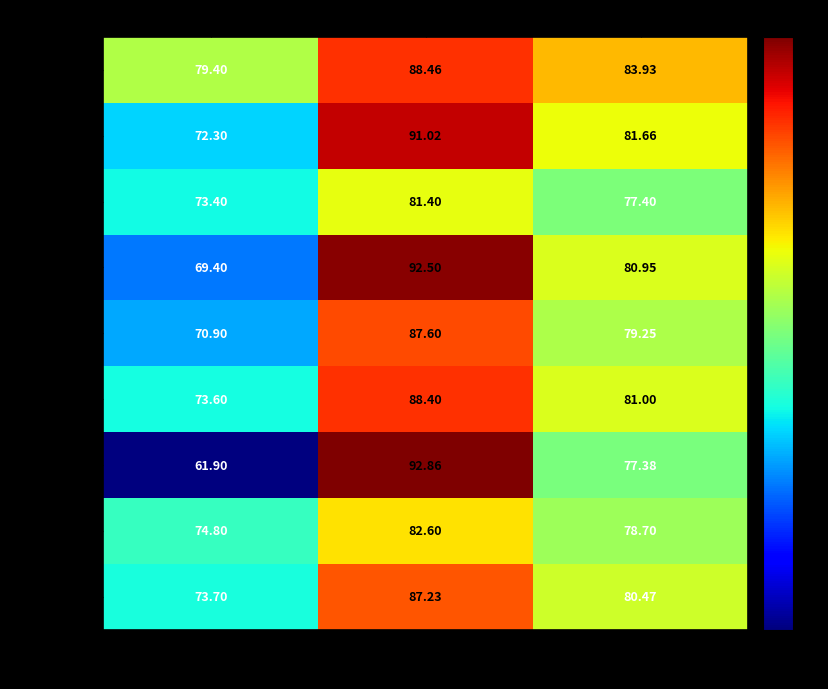

Which category has the lowest value in the 音乐 series?

笔试成绩